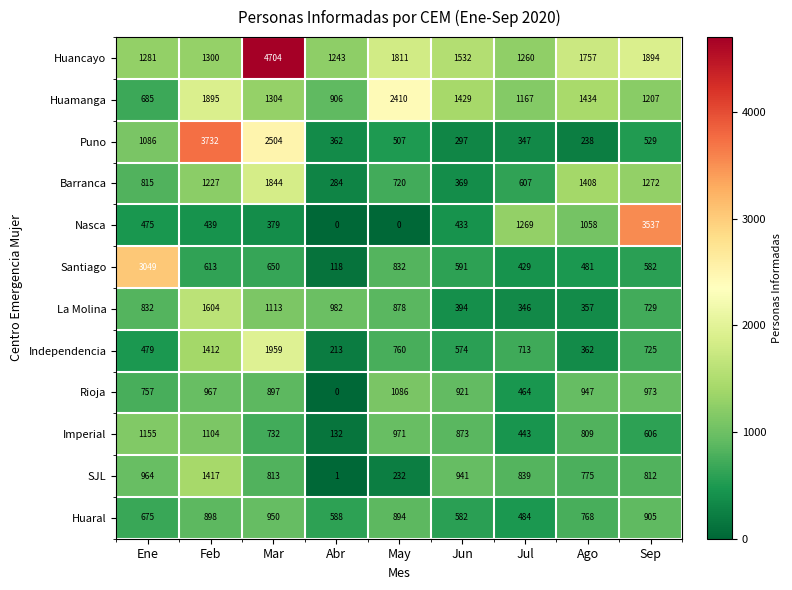

At Mar, list the series in order from smallest to largest.

Nasca, Santiago, Imperial, SJL, Rioja, Huaral, La Molina, Huamanga, Barranca, Independencia, Puno, Huancayo